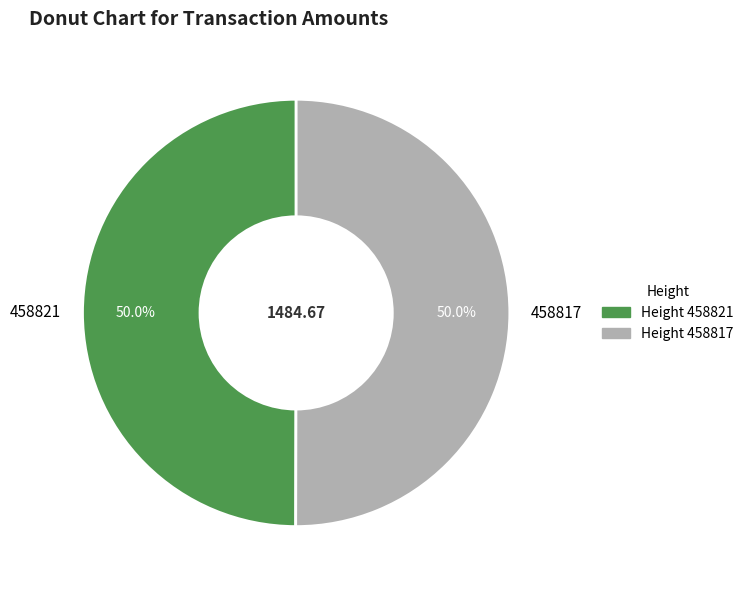

Approximately how many times larger is the value at 458821 compared to 458817?

1.0